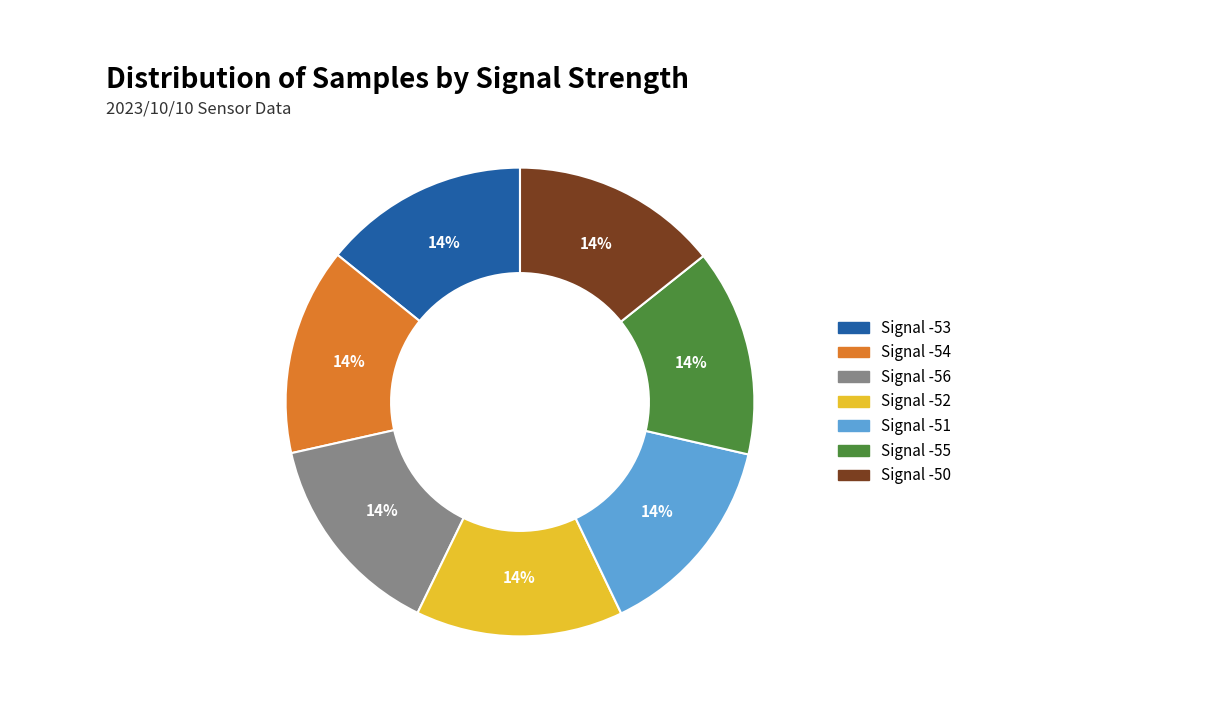

Approximately how many times larger is the value at Signal -55 compared to Signal -54?

1.0